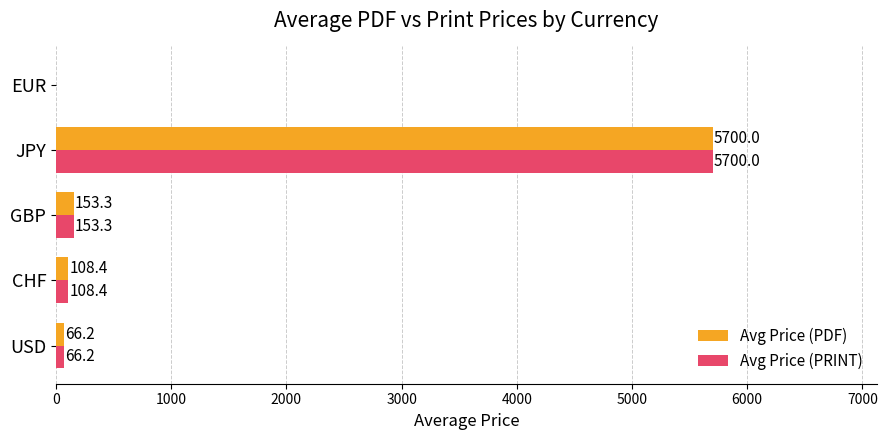

The Avg Price (PRINT) series shows 108.4 at CHF. True or false?

True